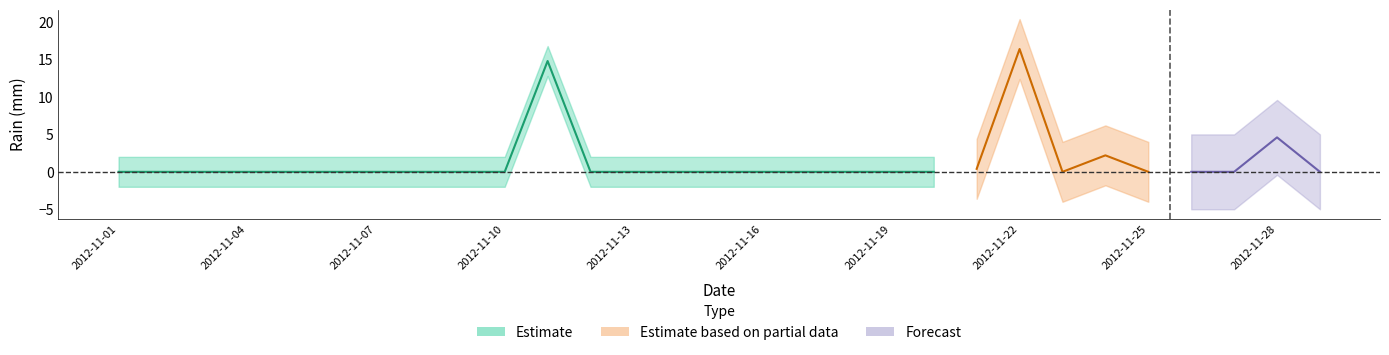

Is this an area chart (filled region under the line)?

No